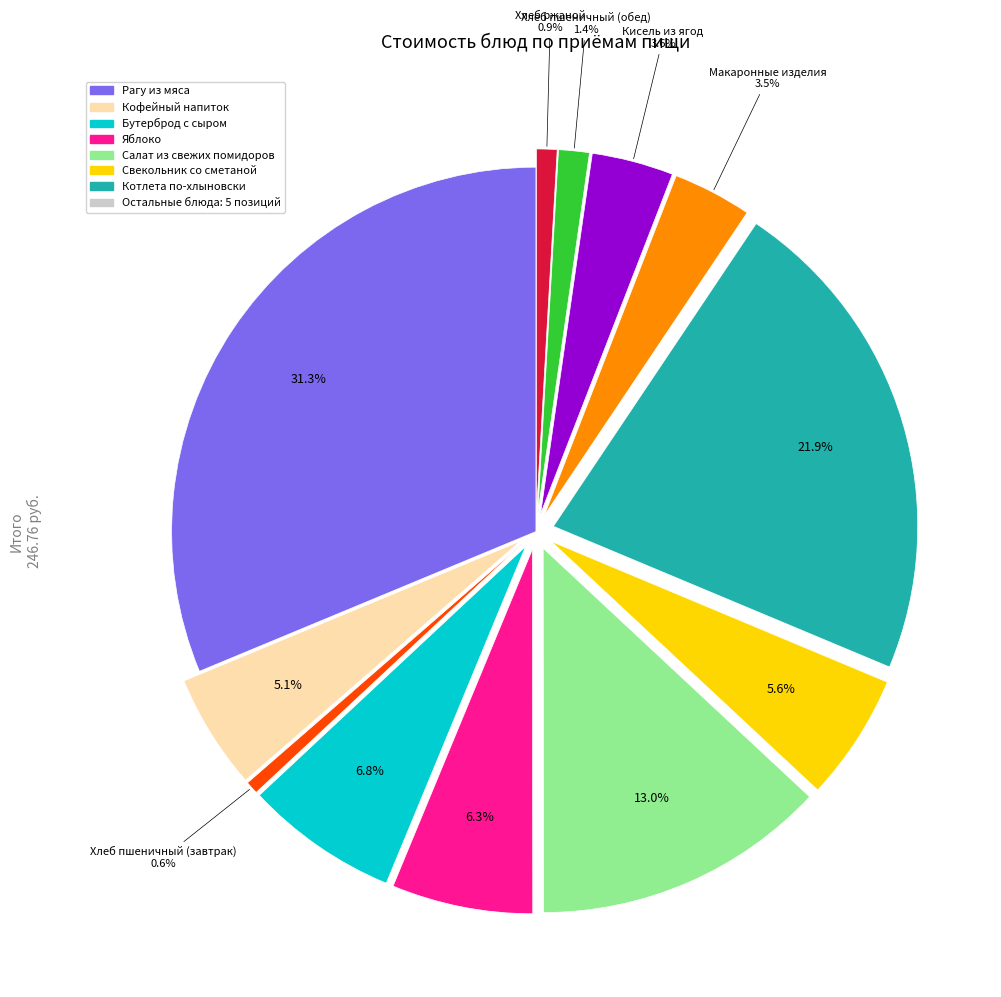

Count the number of slices in the pie.

12